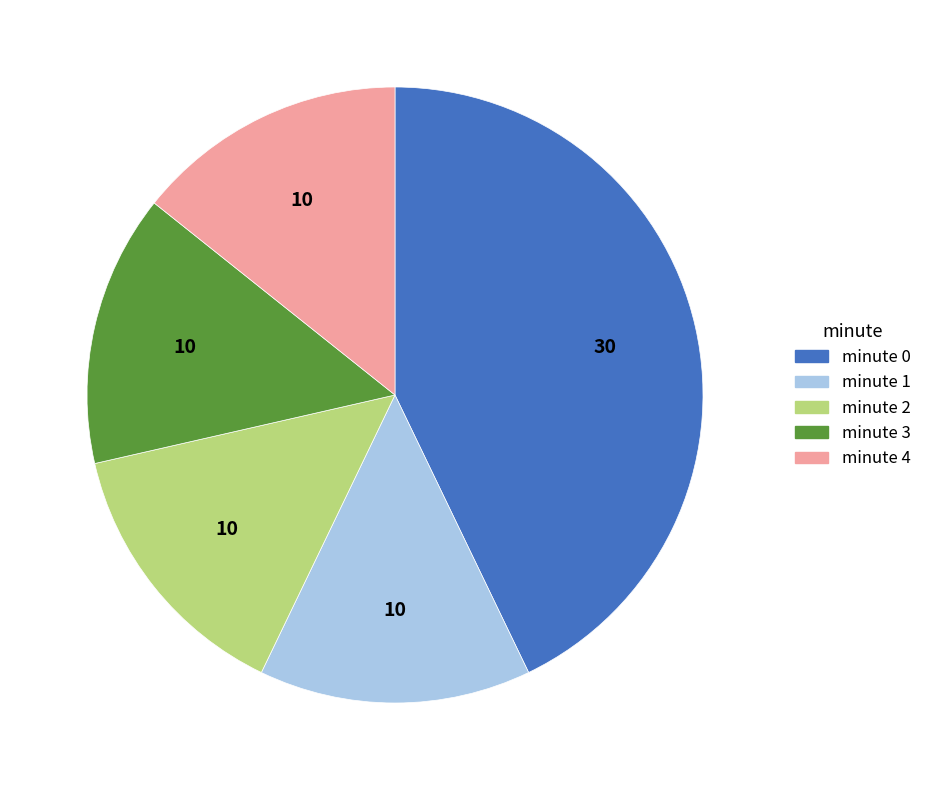

Which slice is the largest?

minute 0